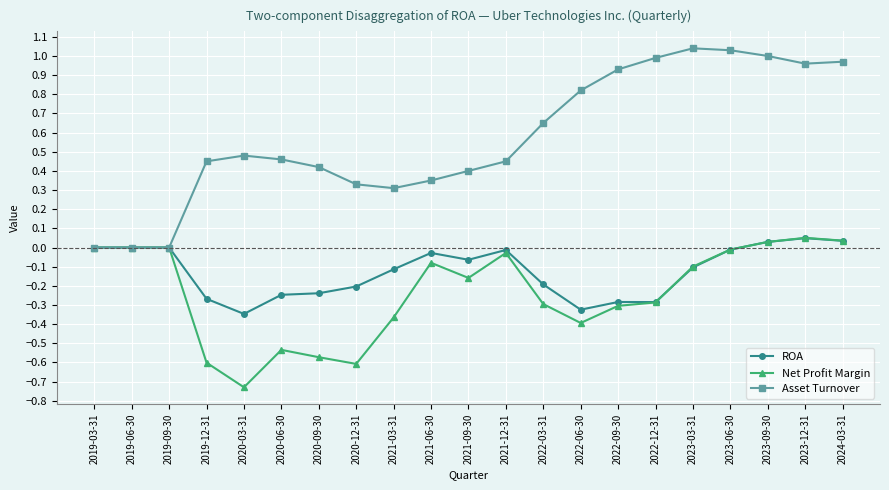

Which series has the largest total across all categories?

Asset Turnover